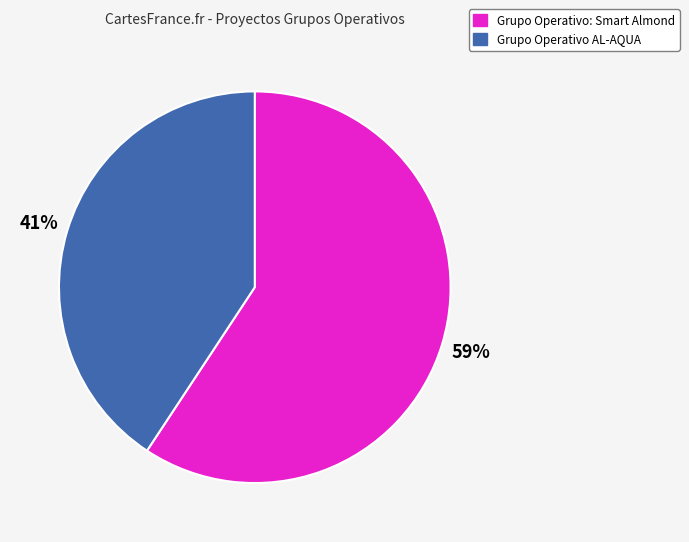

True or false: Grupo Operativo: Smart Almond accounts for 59% of the total.

True